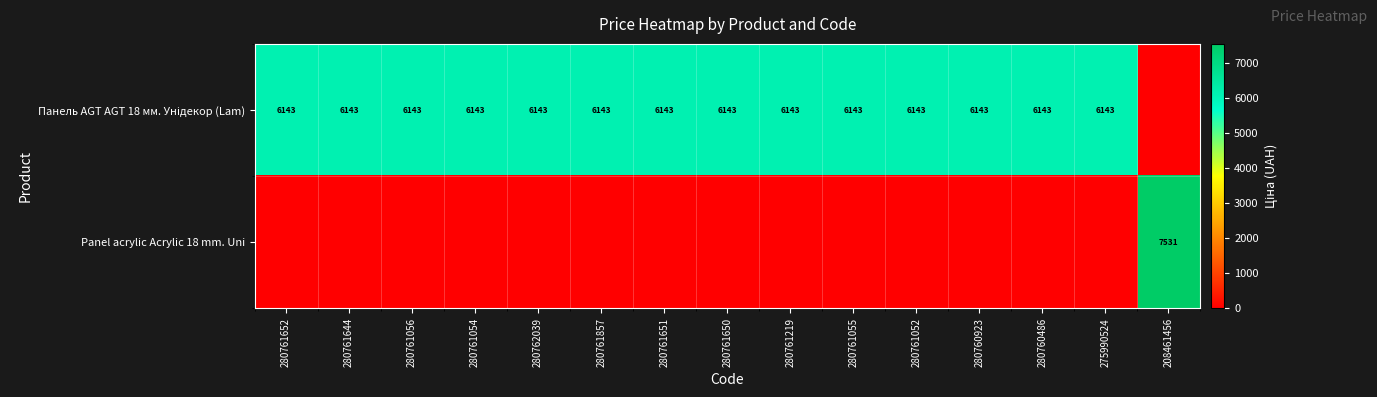

What is the average value of the Panel acrylic Acrylic 18 mm. Uni series?

502.0